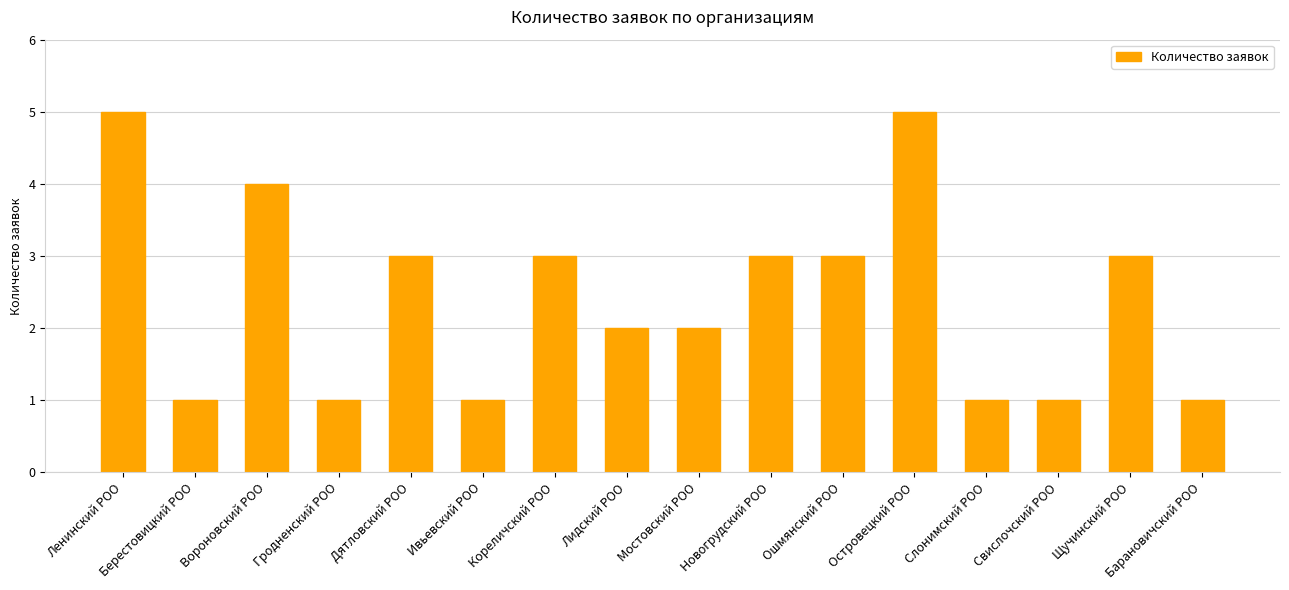

The chart shows a value of 3 at Лидский РОО. True or false?

False